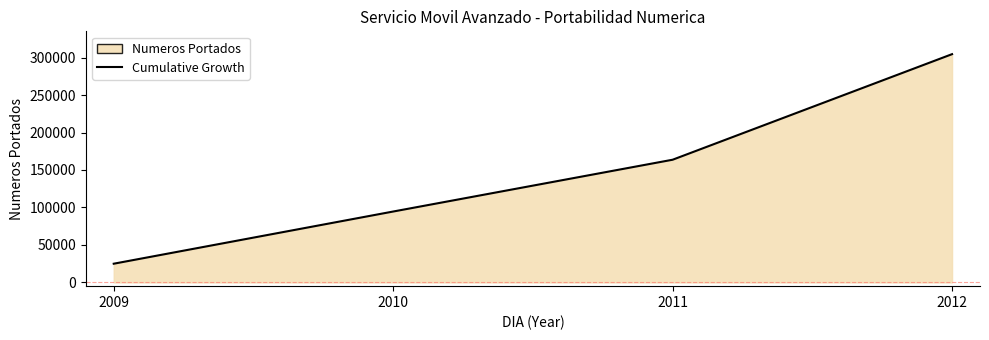

What is the change in value from 2011 to 2012?

+140869